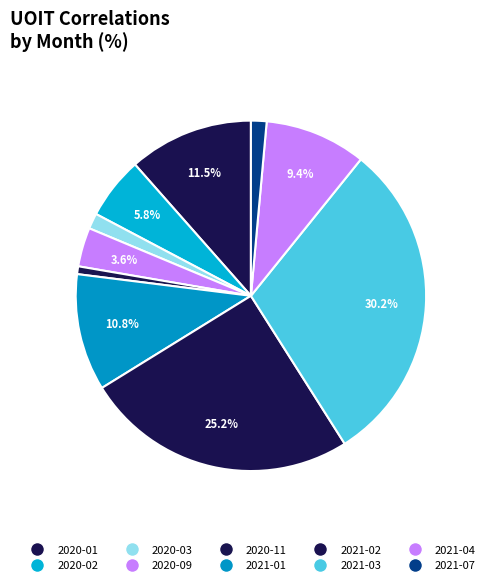

Rank the categories by value from lowest to highest.

2020-11, 2020-03, 2021-07, 2020-09, 2020-02, 2021-04, 2021-01, 2020-01, 2021-02, 2021-03